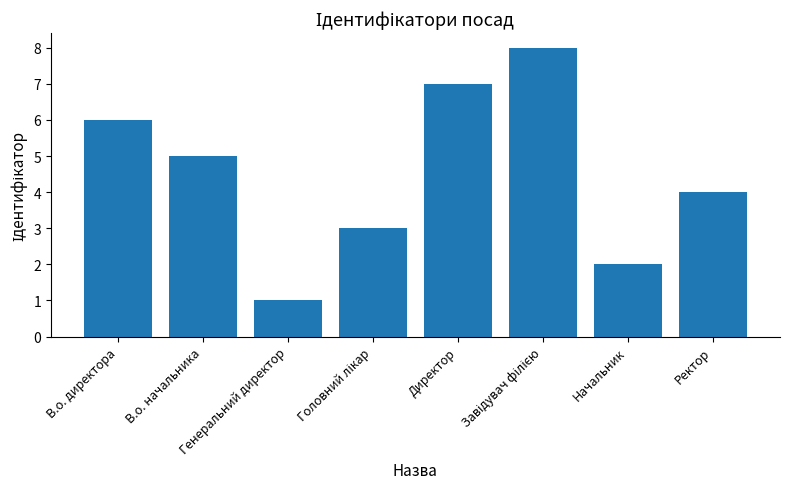

The value at В.о. начальника is 3. True or false?

False